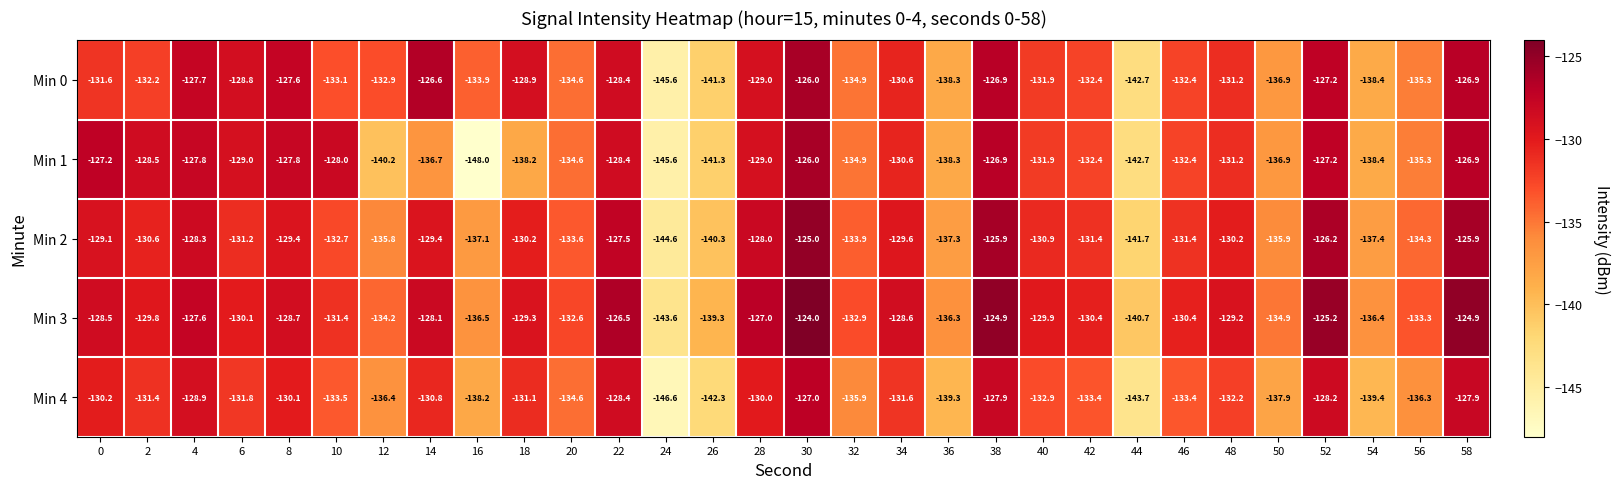

What is the spread (max minus min) of values at 46?

3.0